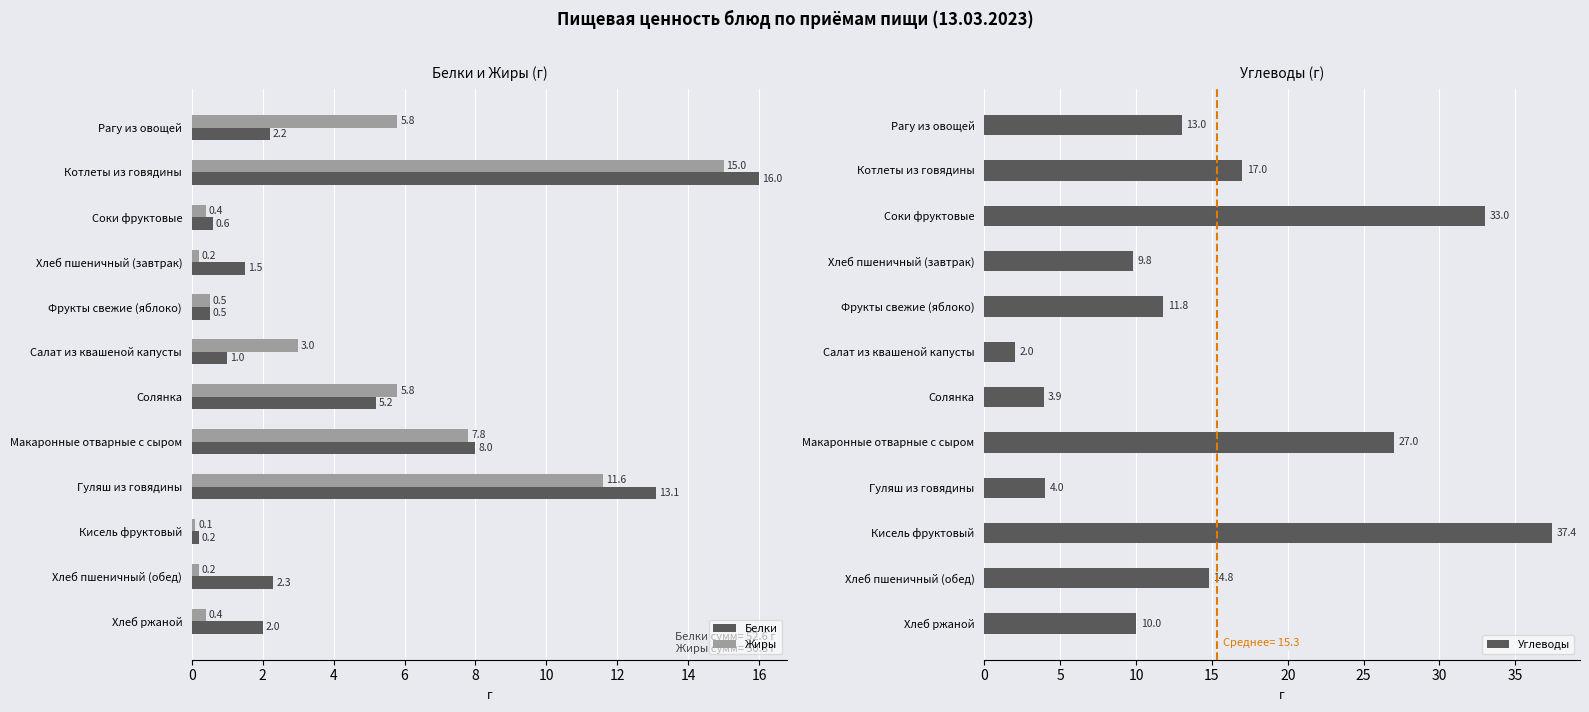

Reading left to right, transcribe all the data shown in this chart.

Белки: 2.2	16.0	0.6	1.5	0.5	1.0	5.2	8.0	13.1	0.2	2.3	2.0
Жиры: 5.8	15.0	0.4	0.2	0.5	3.0	5.8	7.8	11.6	0.1	0.2	0.4
Углеводы: 13.0	17.0	33.0	9.8	11.8	2.0	3.9	27.0	4.0	37.4	14.8	10.0